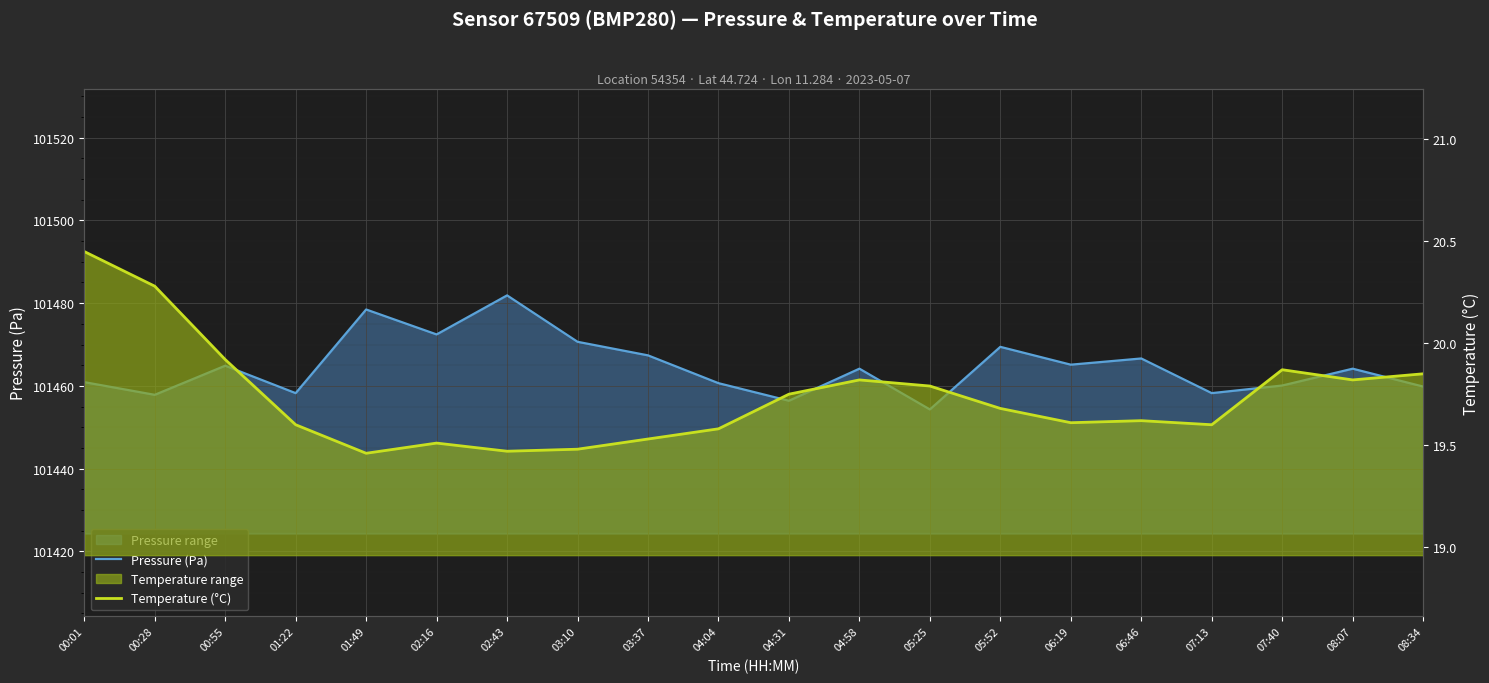

Which series has the largest total across all categories?

Pressure (Pa)